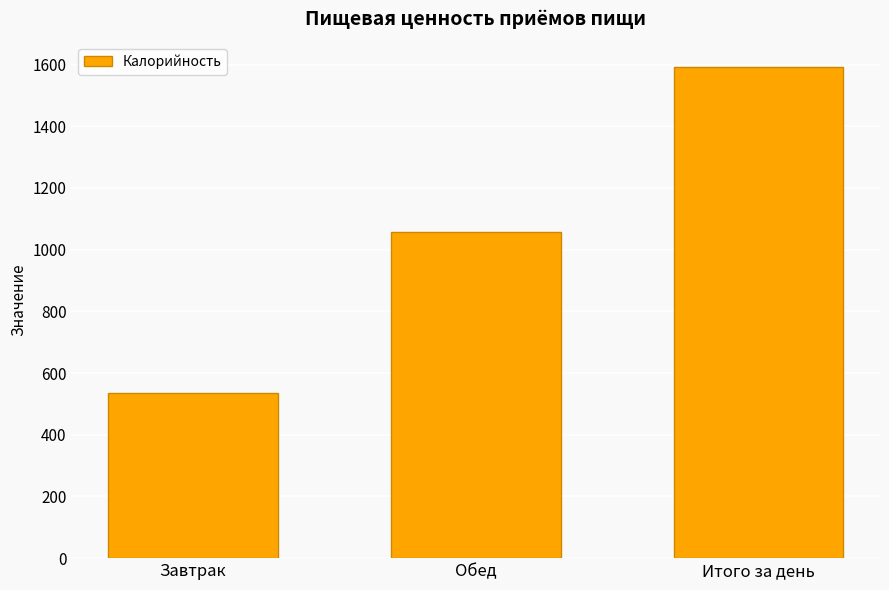

What is the sum of the values at Обед and Завтрак?

1593.6